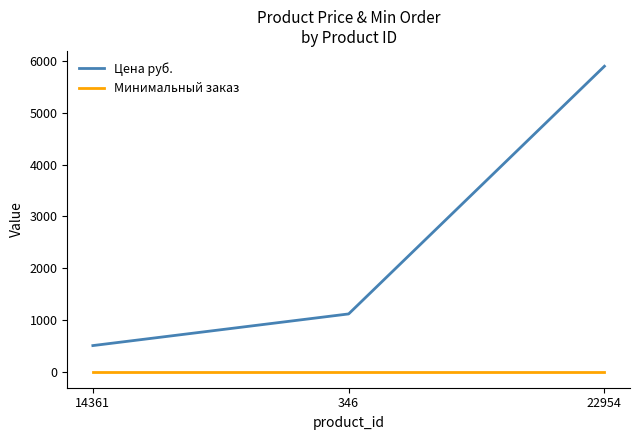

Count the number of categories in the chart.

3